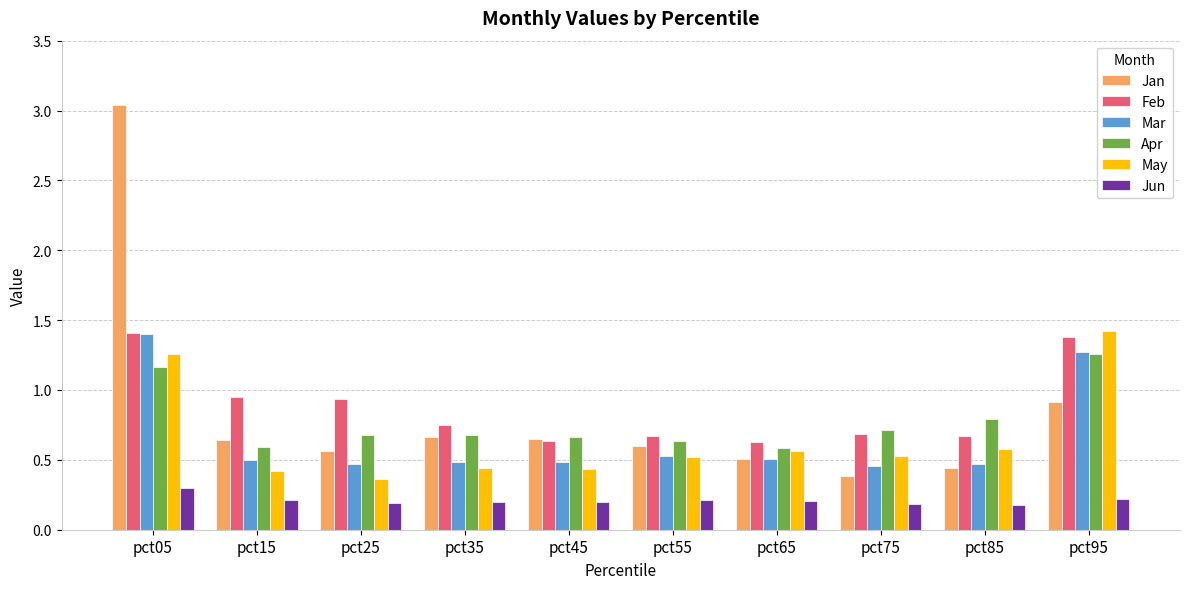

Which series has the widest spread of values?

Jan